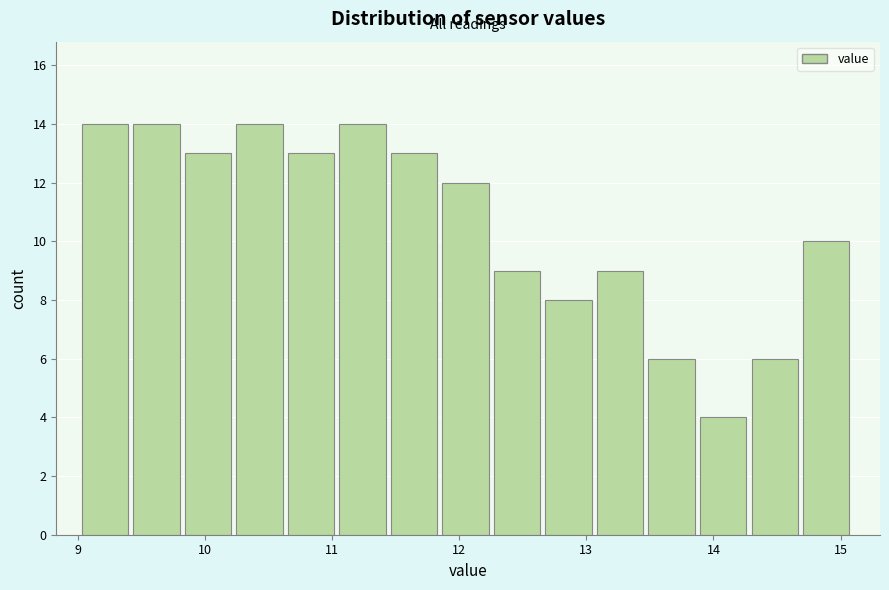

Reading left to right, transcribe this chart: for each bar, give the range it covers on the x-axis and its height. Neither the bar edges nor the heights are printed on the chart, so give them approximately, as read against the axes.

9.0 to 9.4: 14
9.4 to 9.8: 14
9.8 to 10.2: 13
10.2 to 10.7: 14
10.7 to 11.1: 13
11.1 to 11.5: 14
11.5 to 11.9: 13
11.9 to 12.3: 12
12.3 to 12.7: 9
12.7 to 13.1: 8
13.1 to 13.5: 9
13.5 to 13.9: 6
13.9 to 14.3: 4
14.3 to 14.7: 6
14.7 to 15.1: 10